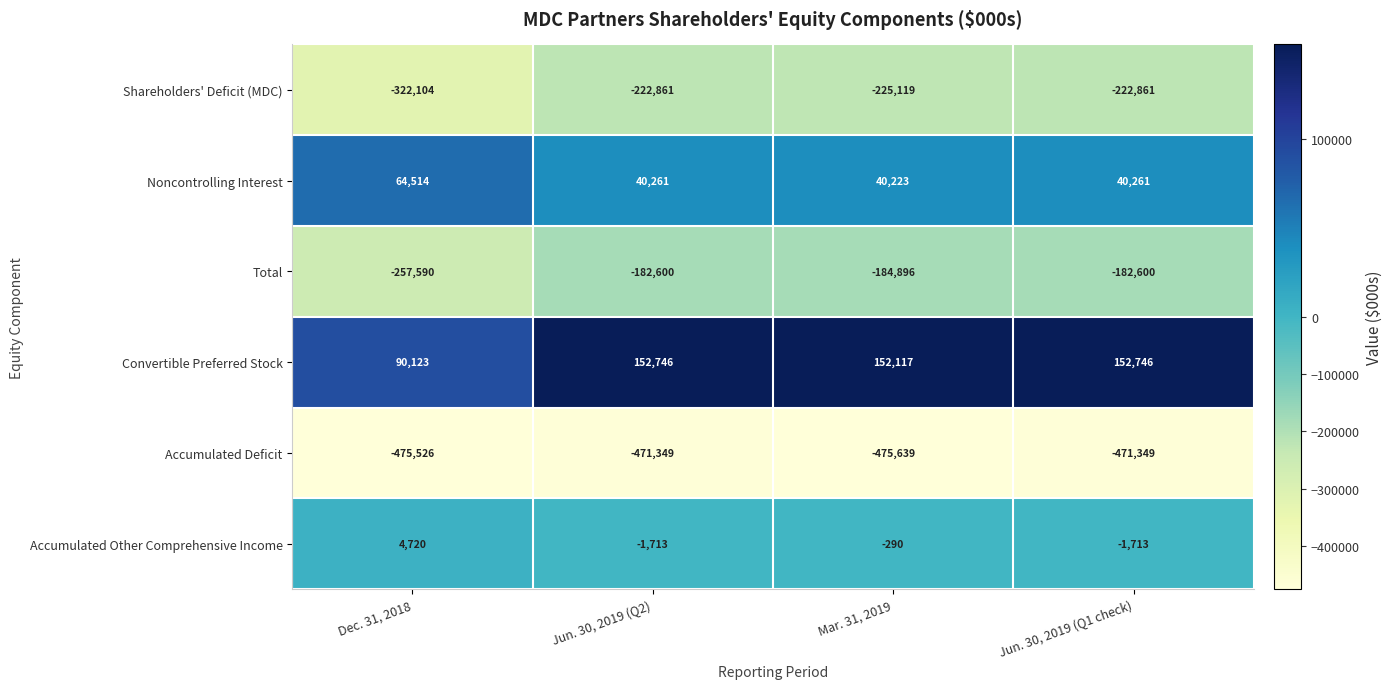

What is the maximum value for Total?

-182600